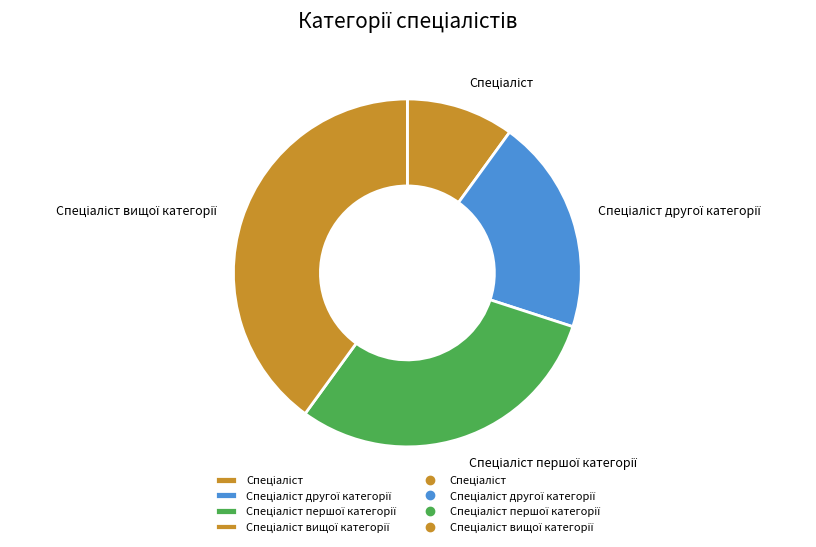

Does any single category account for the majority?

No